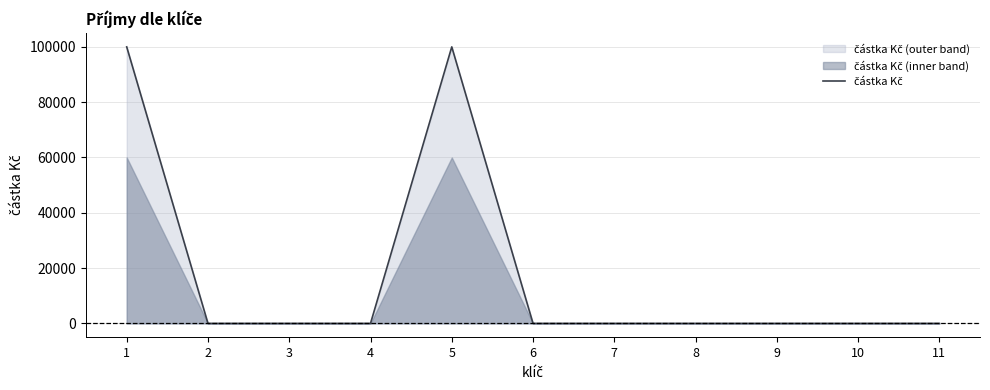

Reading left to right, extract all data points from this chart.

1=100000	2=0	3=0	4=0	5=100000	6=0	7=0	8=0	9=0	10=0	11=0